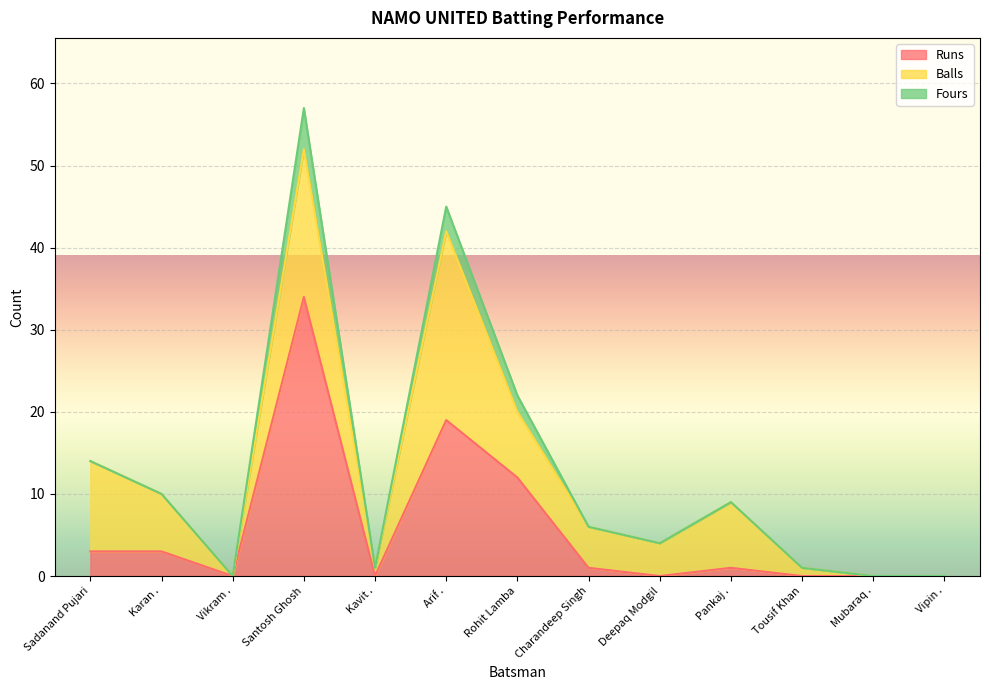

Reading left to right, list all the values displayed in this chart.

Runs: Sadanand Pujari=3	Karan .=3	Vikram .=0	Santosh Ghosh=34	Kavit .=0	Arif .=19	Rohit Lamba=12	Charandeep Singh=1	Deepaq Modgil=0	Pankaj .=1	Tousif Khan=0	Mubaraq .=0	Vipin .=0
Balls: Sadanand Pujari=11	Karan .=7	Vikram .=0	Santosh Ghosh=18	Kavit .=1	Arif .=23	Rohit Lamba=8	Charandeep Singh=5	Deepaq Modgil=4	Pankaj .=8	Tousif Khan=1	Mubaraq .=0	Vipin .=0
Fours: Sadanand Pujari=0	Karan .=0	Vikram .=0	Santosh Ghosh=5	Kavit .=0	Arif .=3	Rohit Lamba=2	Charandeep Singh=0	Deepaq Modgil=0	Pankaj .=0	Tousif Khan=0	Mubaraq .=0	Vipin .=0